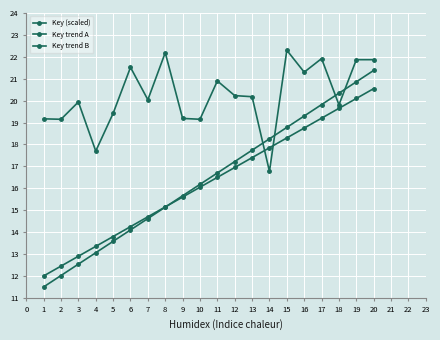

Does the chart have visible grid lines?

Yes